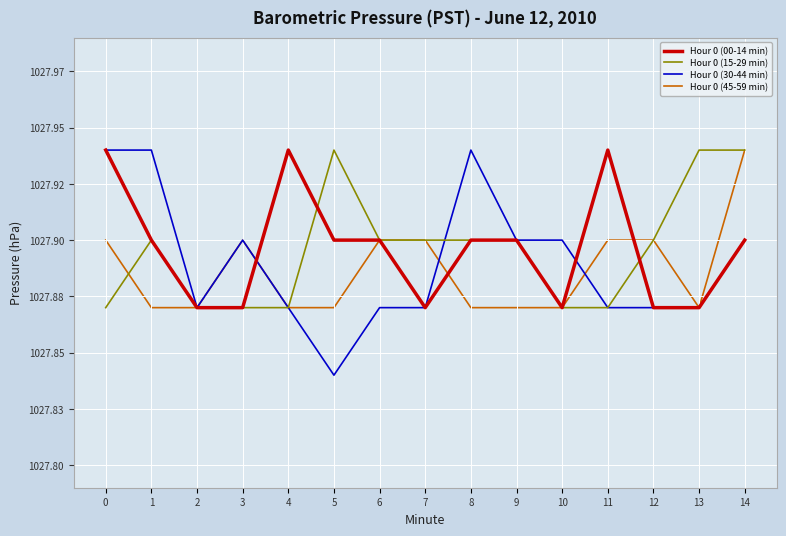

What is the minimum value for Hour 0 (15-29 min)?

1027.9